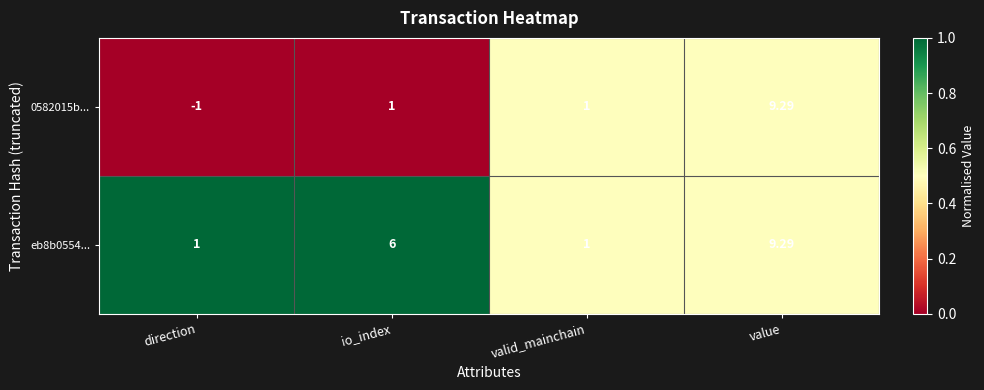

Where is eb8b0554... nearest to the value 5?

io_index